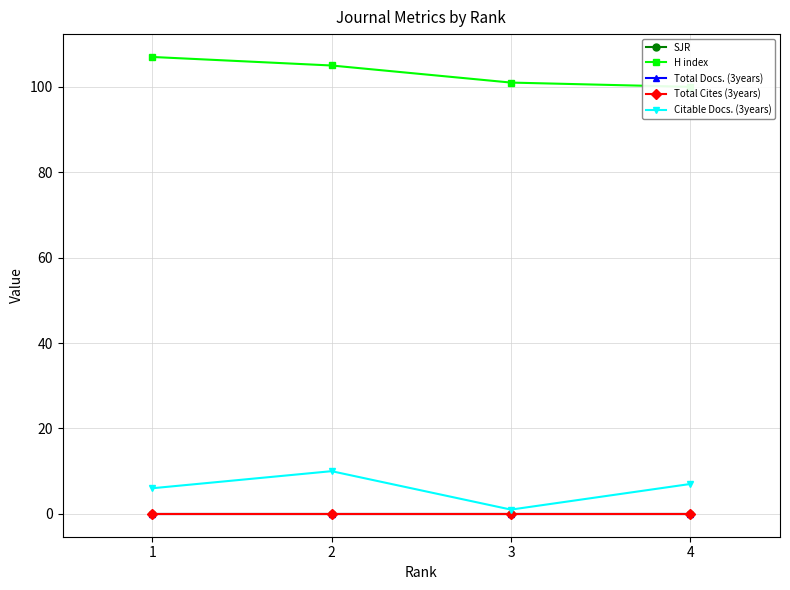

What is the total value across all series at 2?

115